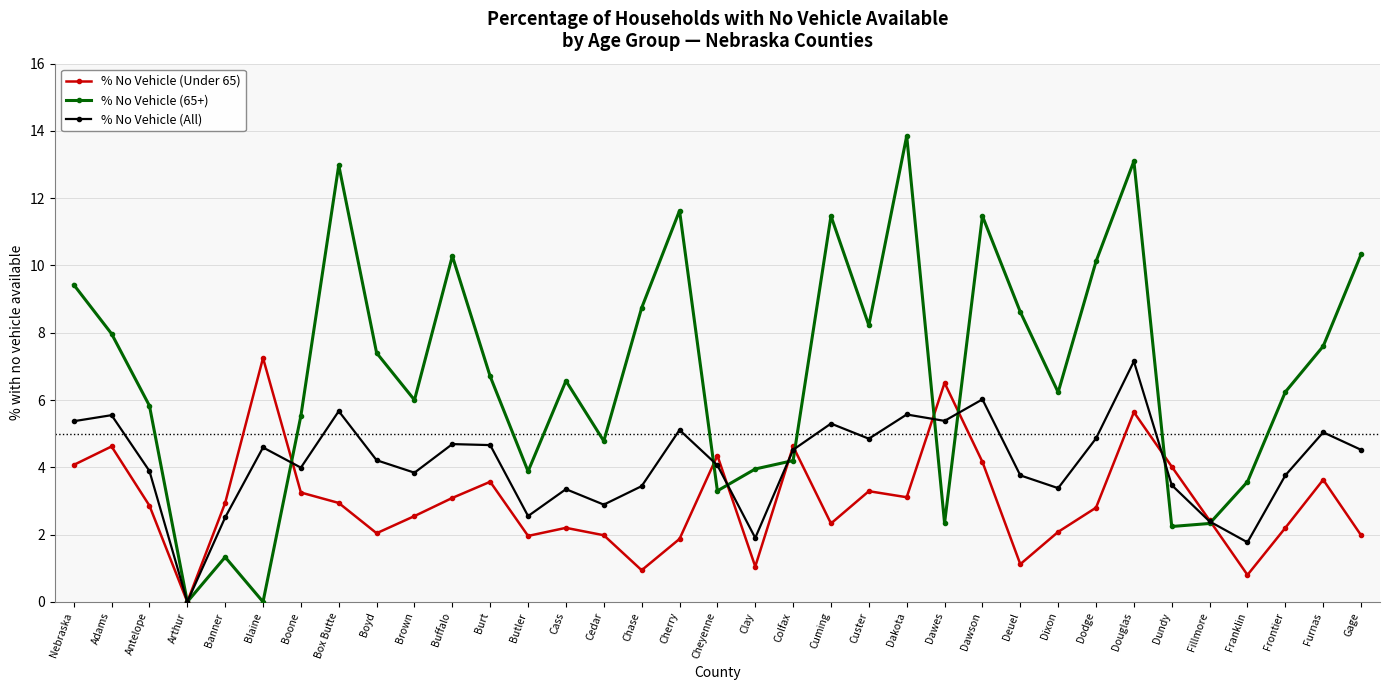

Is the value of % No Vehicle (Under 65) at Colfax greater than the value of % No Vehicle (65+) at Blaine?

Yes